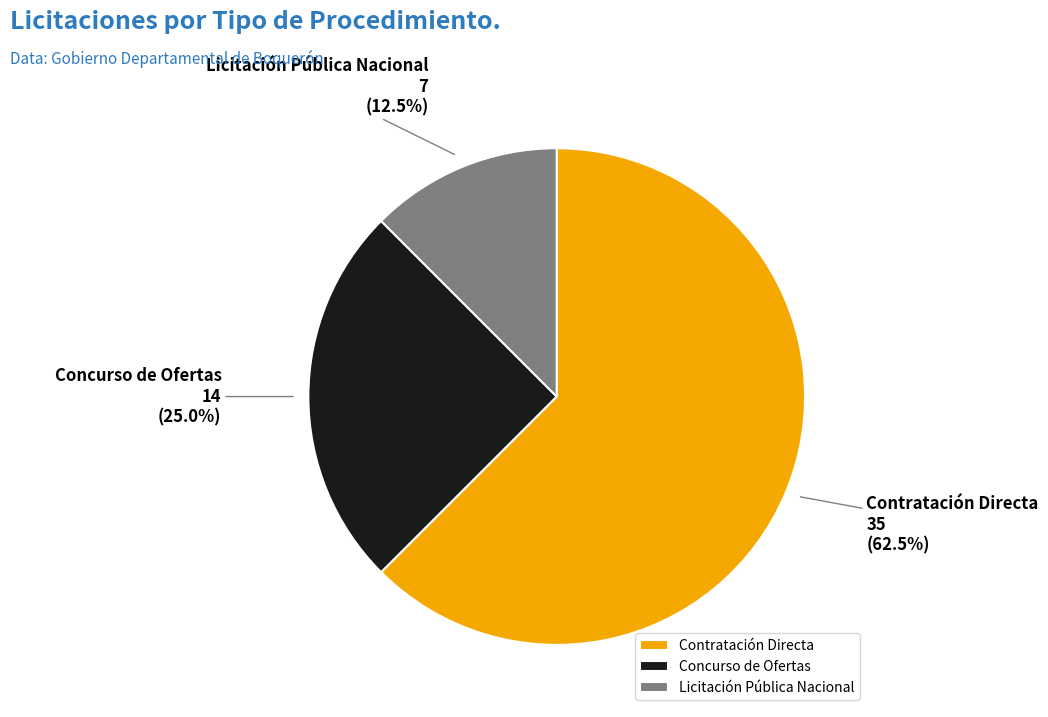

What is the total percentage of Concurso de Ofertas and Contratación Directa?

87.5%